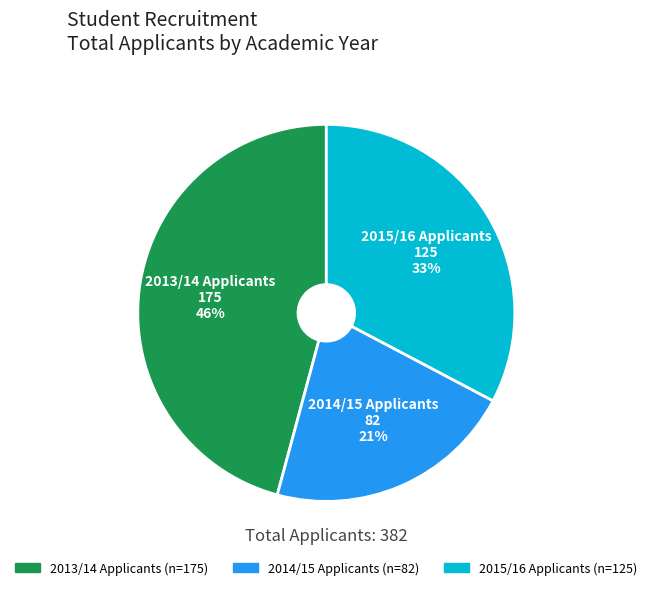

Is there a majority slice in this chart?

No